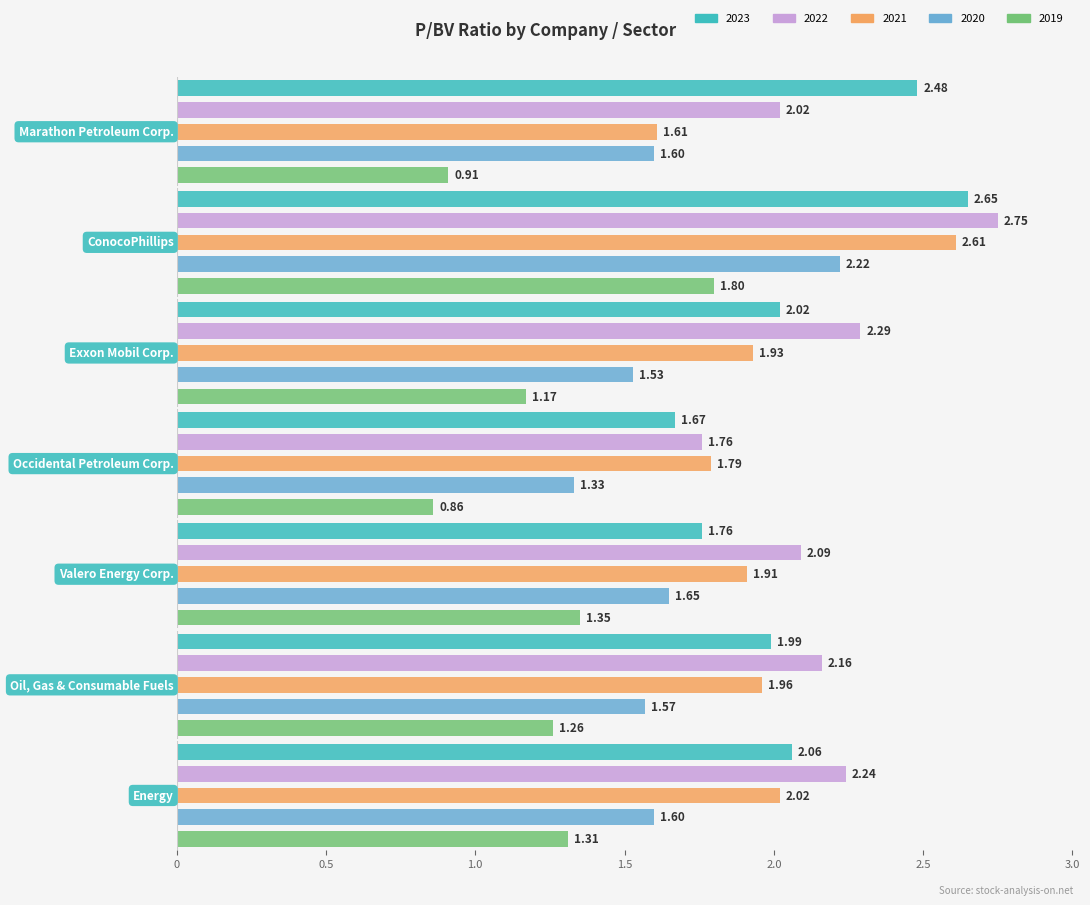

What position from the right is Exxon Mobil Corp.?

5